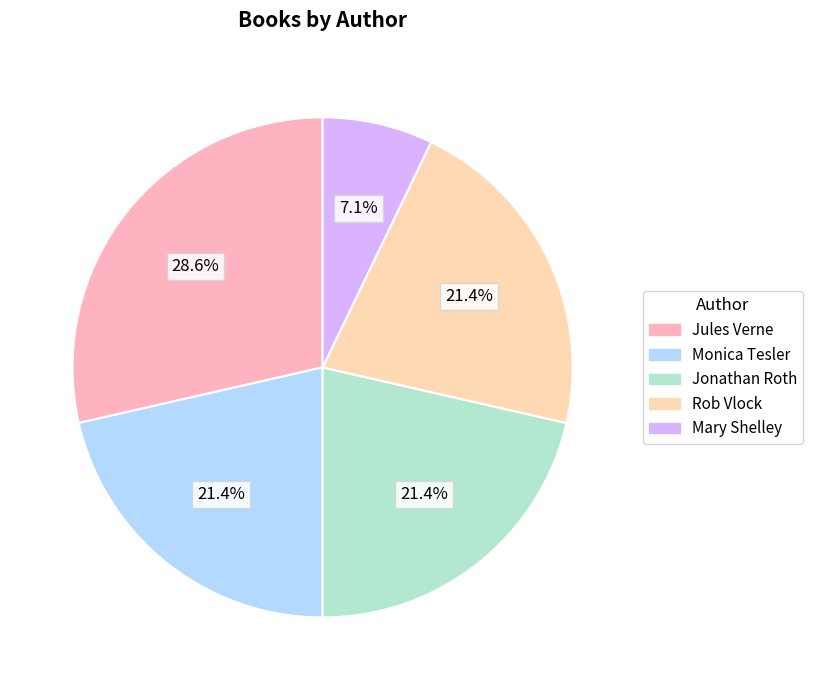

Does Jonathan Roth account for over 50% of the chart?

No